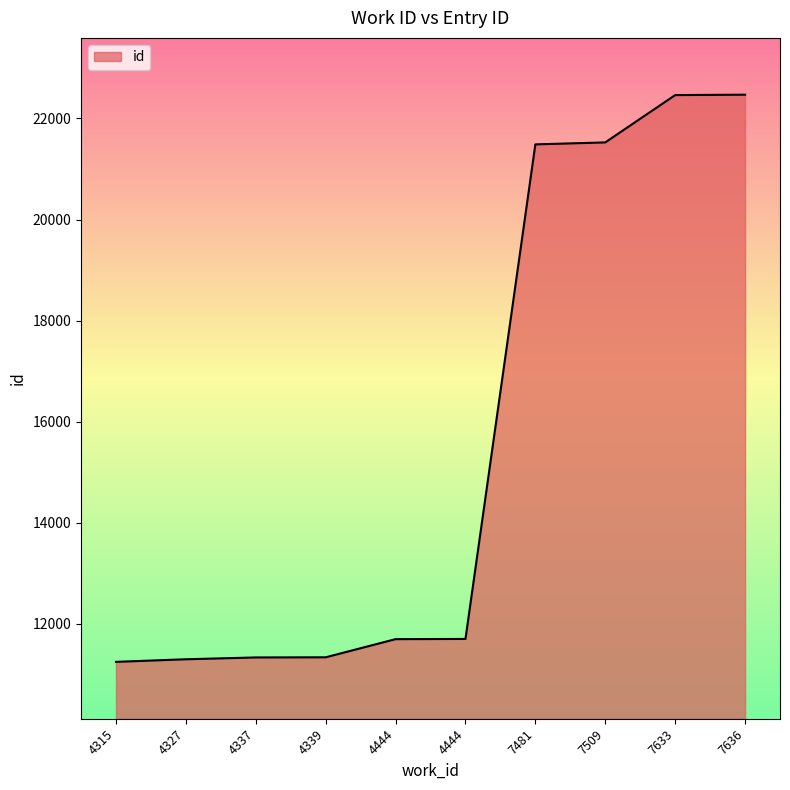

Is this an area chart (filled region under the line)?

Yes